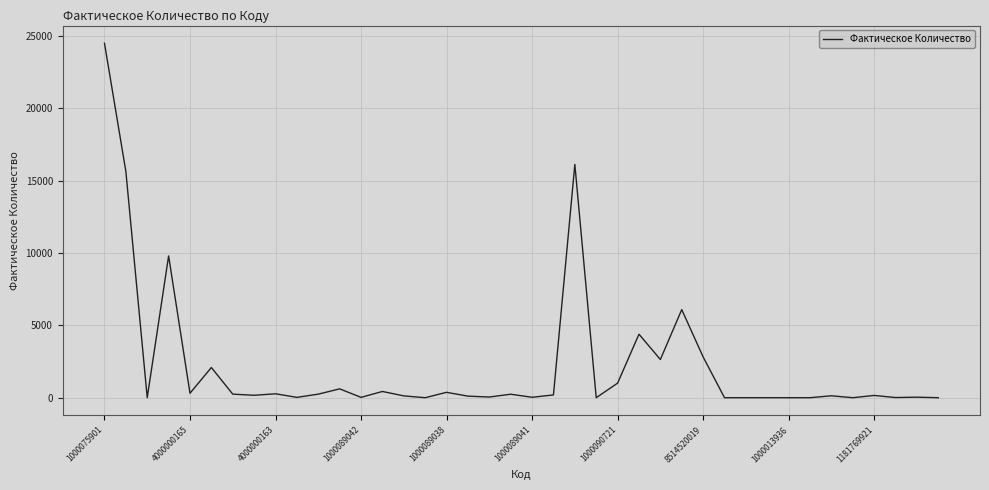

What is the greatest value displayed?

24500